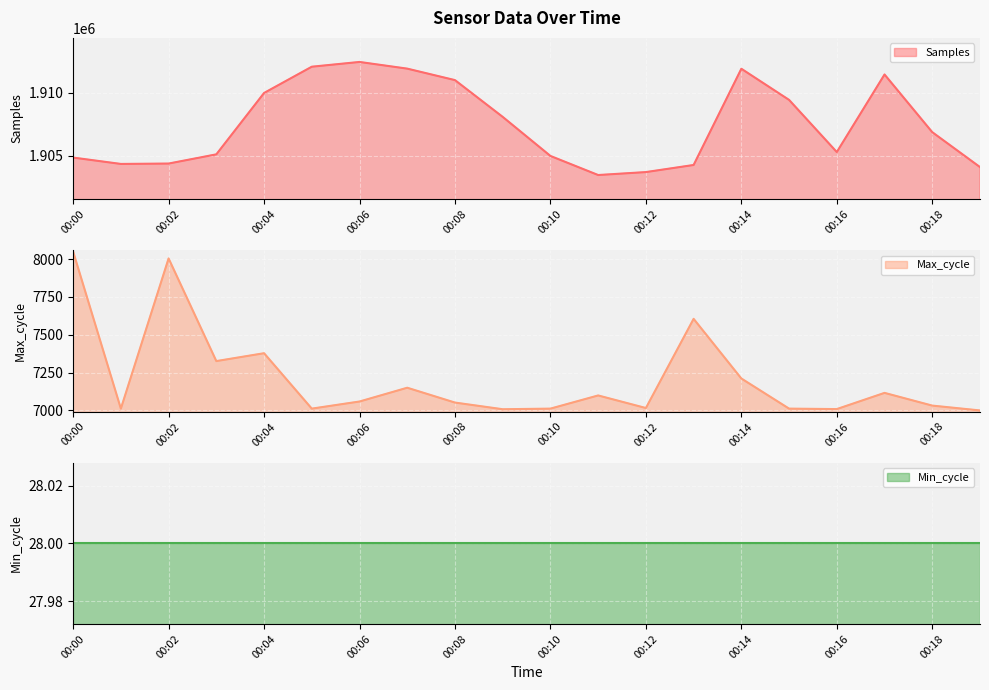

The value of Samples at 00:18 is 3227744. True or false?

False